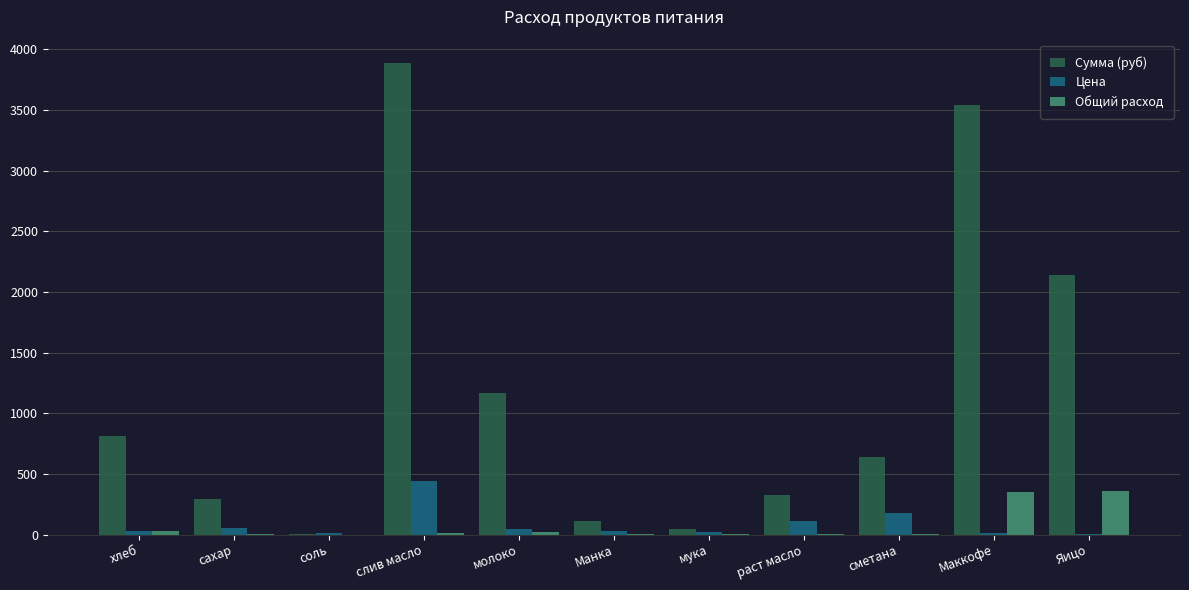

At which category does the chart reach its peak across all series?

слив масло